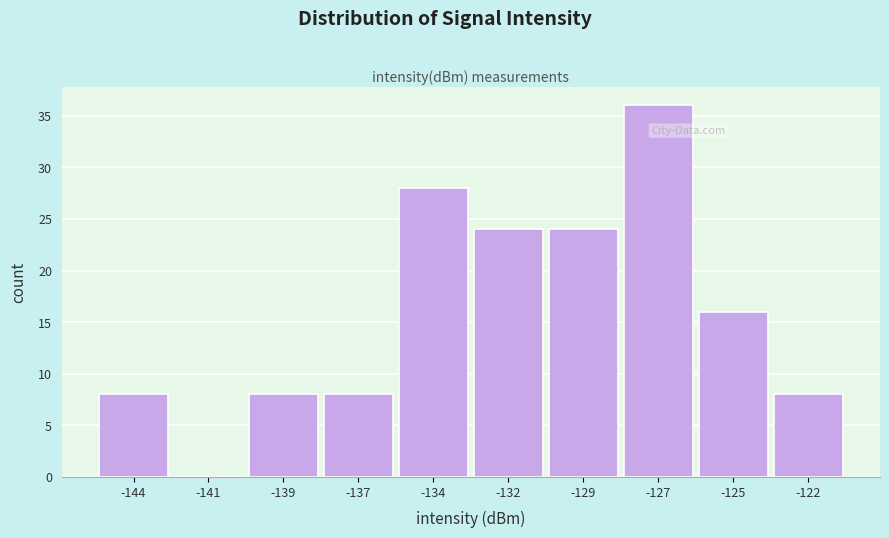

Reading left to right, extract all data points from this chart.

-144=8	-141=0	-139=8	-137=8	-134=28	-132=24	-129=24	-127=36	-125=16	-122=8